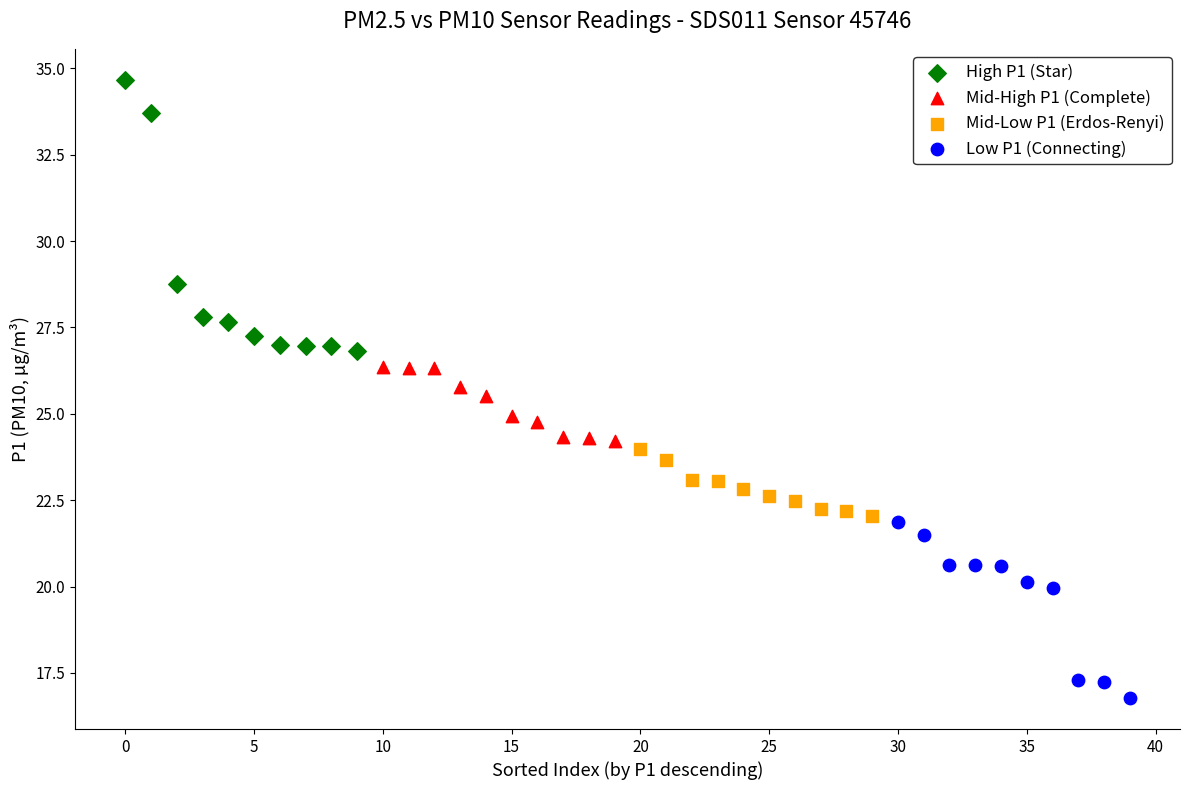

Which series contains the highest Y value?

High P1 (Star)